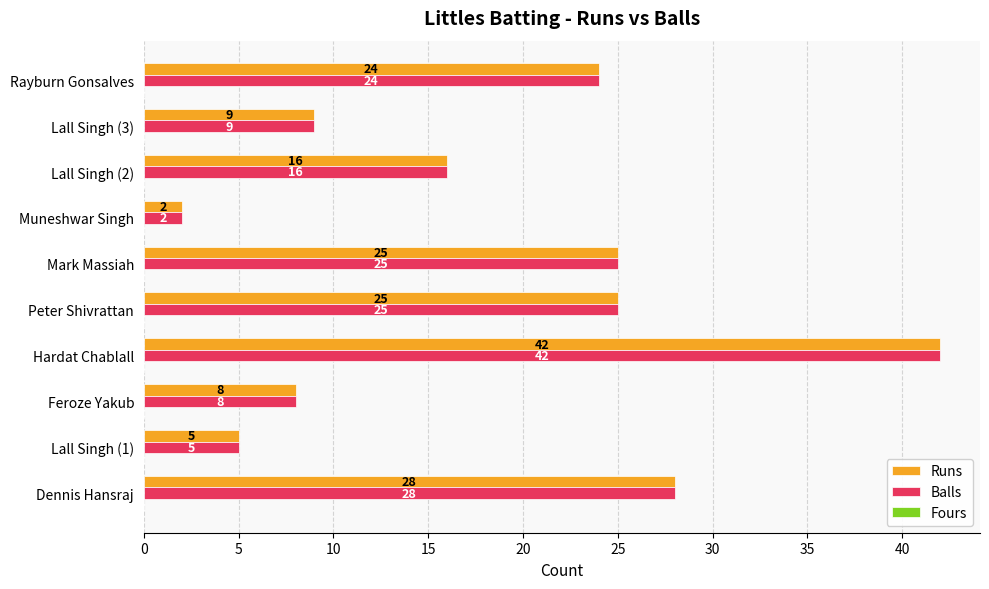

What is the difference between the Balls values at Peter Shivrattan and Feroze Yakub?

17